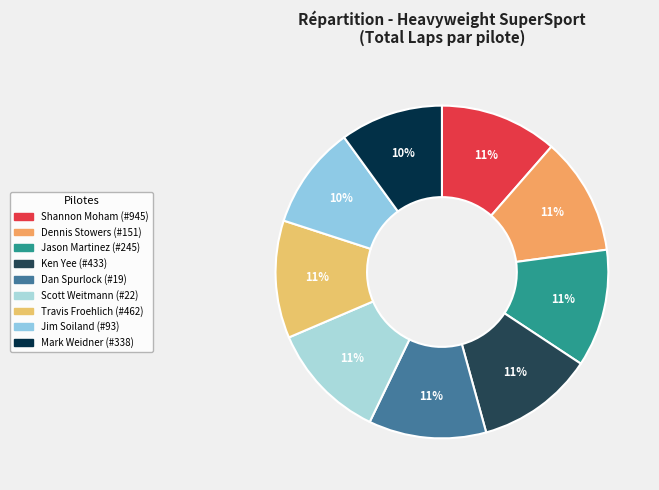

Does any single category account for the majority?

No